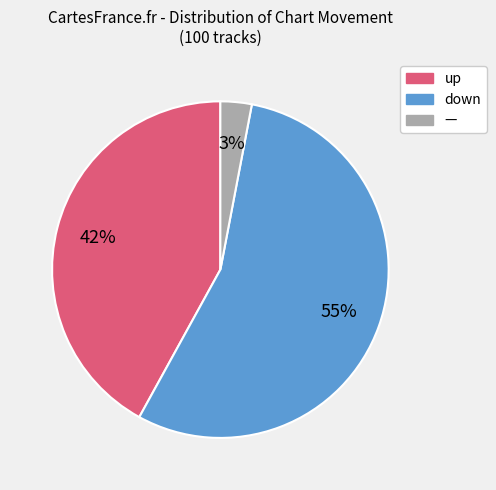

Is there a majority slice in this chart?

Yes